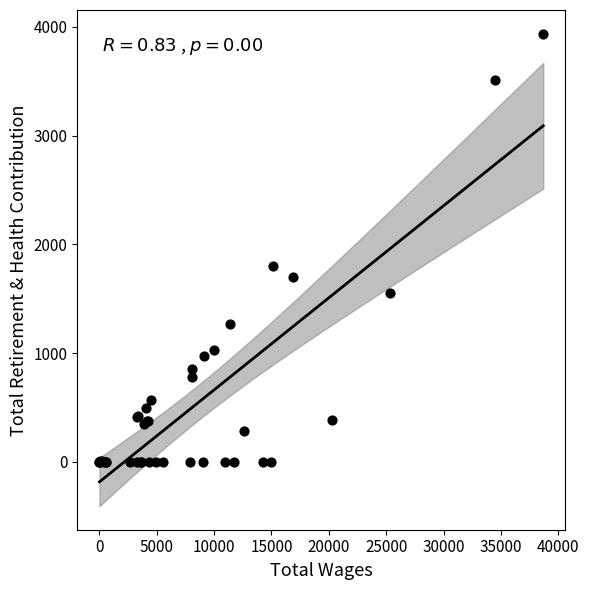

What Y value in the scatter plot is closest to 1969?

1797